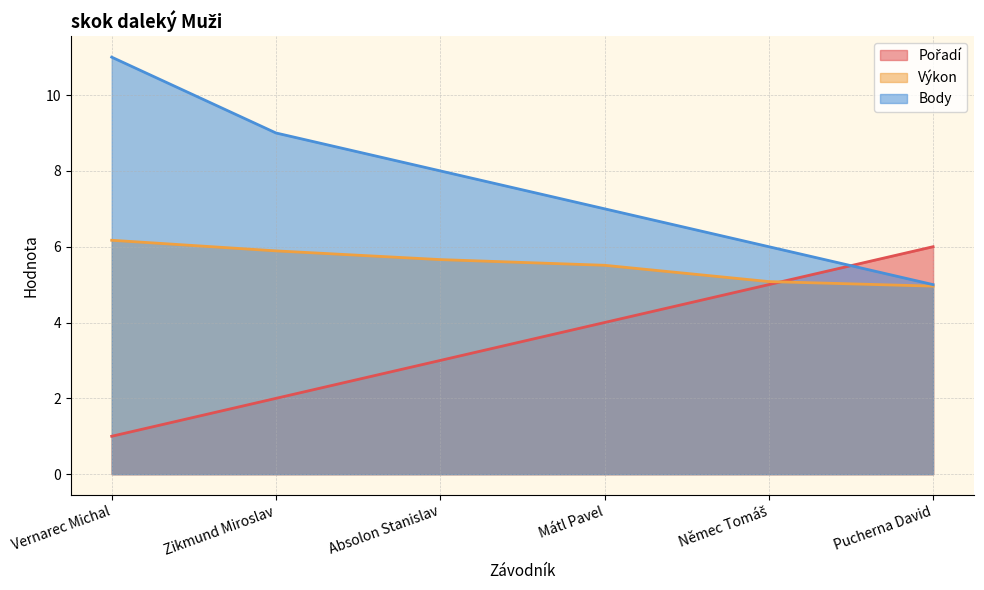

What is the sum of all Pořadí values?

21.0